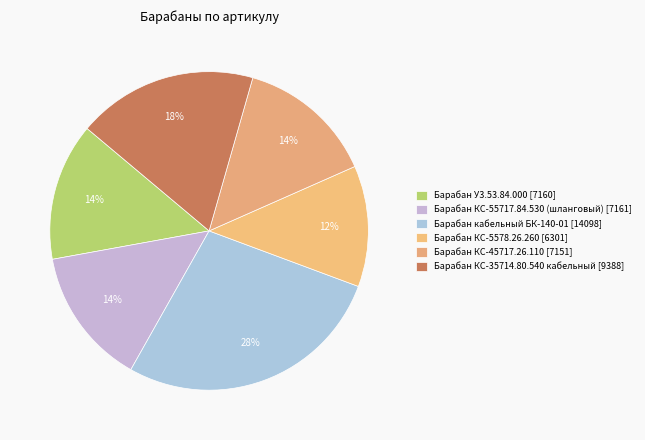

Is it true that Барабан КС-55717.84.530 (шланговый) is 14% of the pie?

True